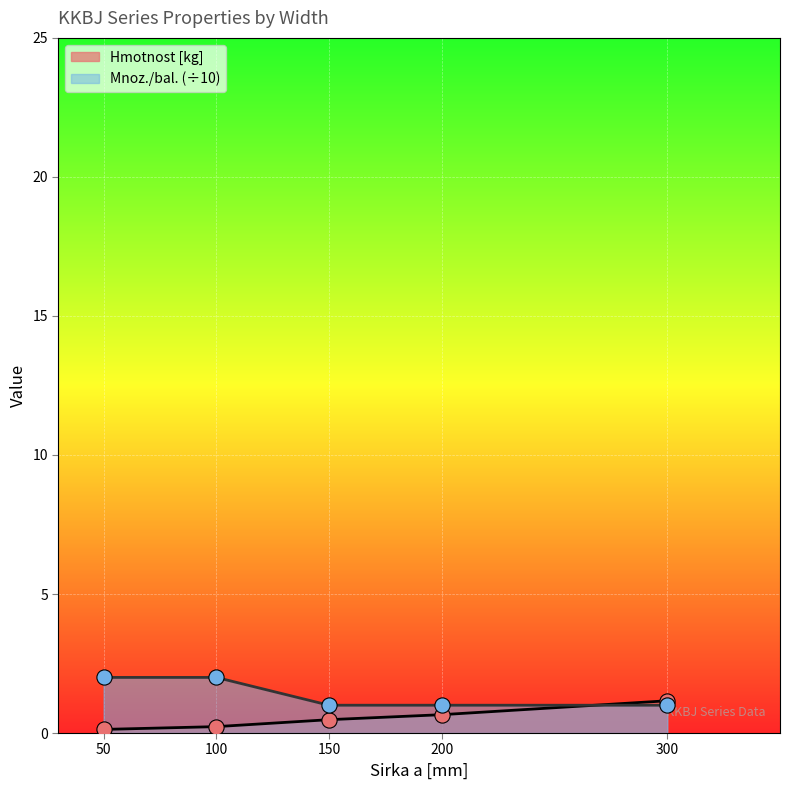

Which series contains the highest Y value?

Mnoz./bal.